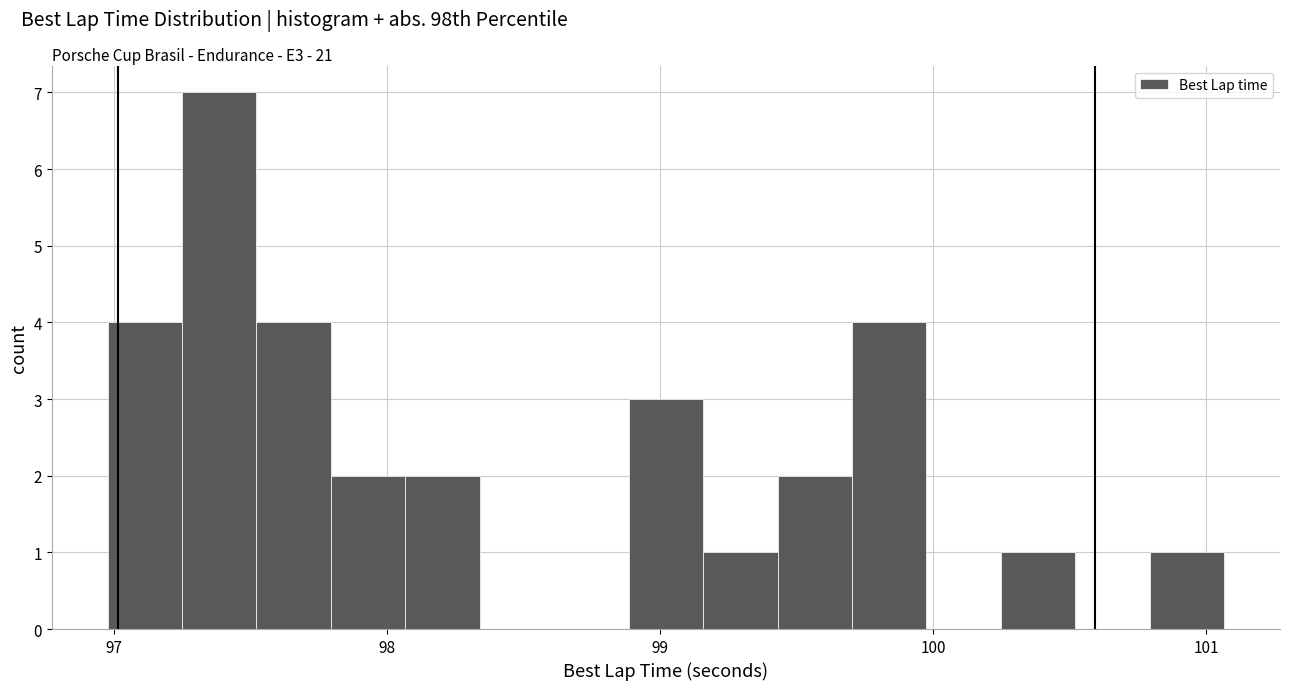

Read against the x-axis, roughly where is the centre of the tallest bar?

97.4